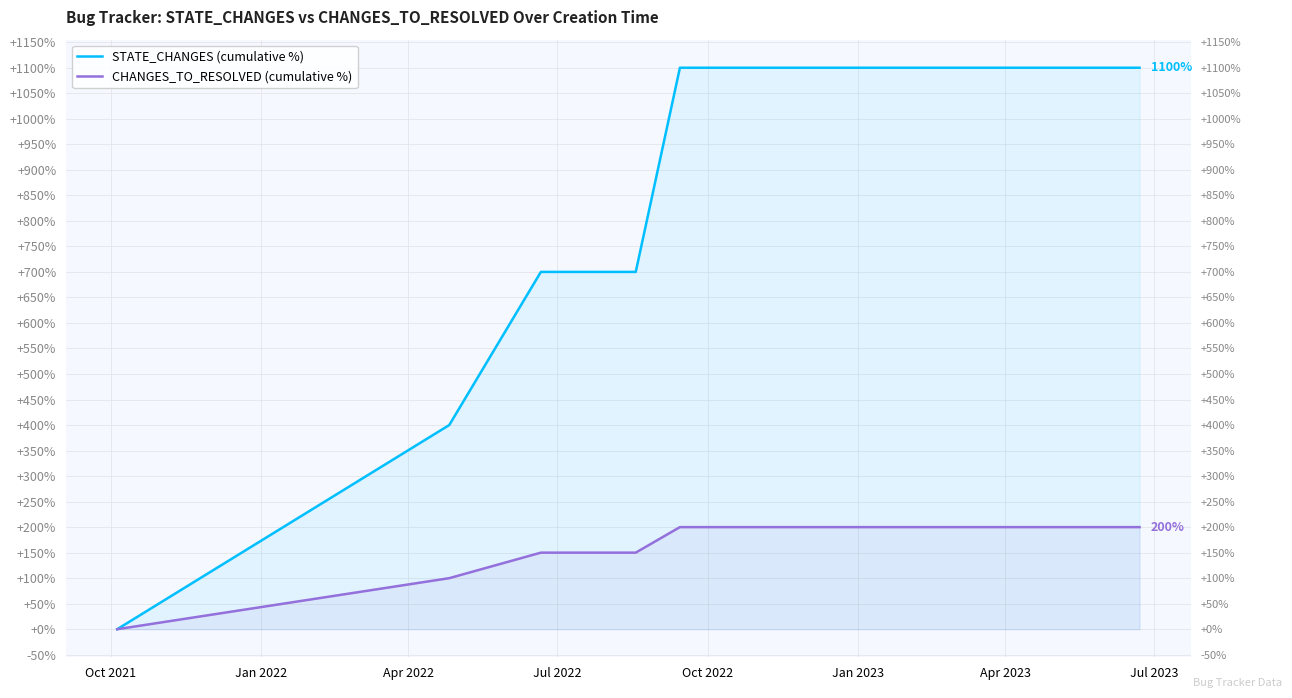

What are all the series names shown in the legend?

STATE_CHANGES (cumulative %), CHANGES_TO_RESOLVED (cumulative %)